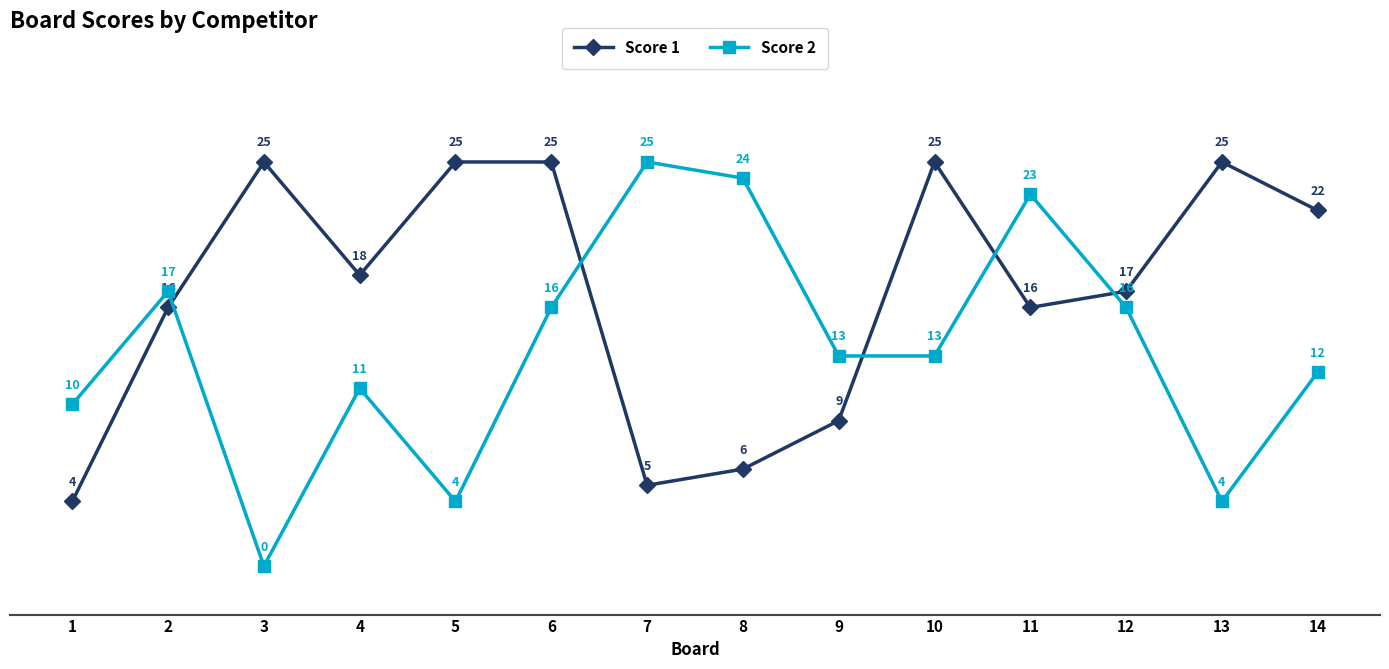

Is it true that Score 2 equals 7 at 2?

False